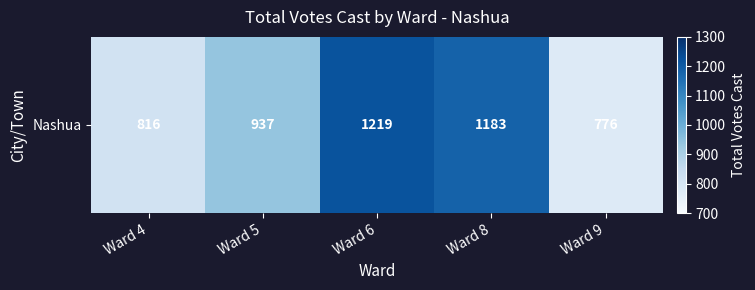

List the labels in order of value, largest first.

Ward 6, Ward 8, Ward 5, Ward 4, Ward 9